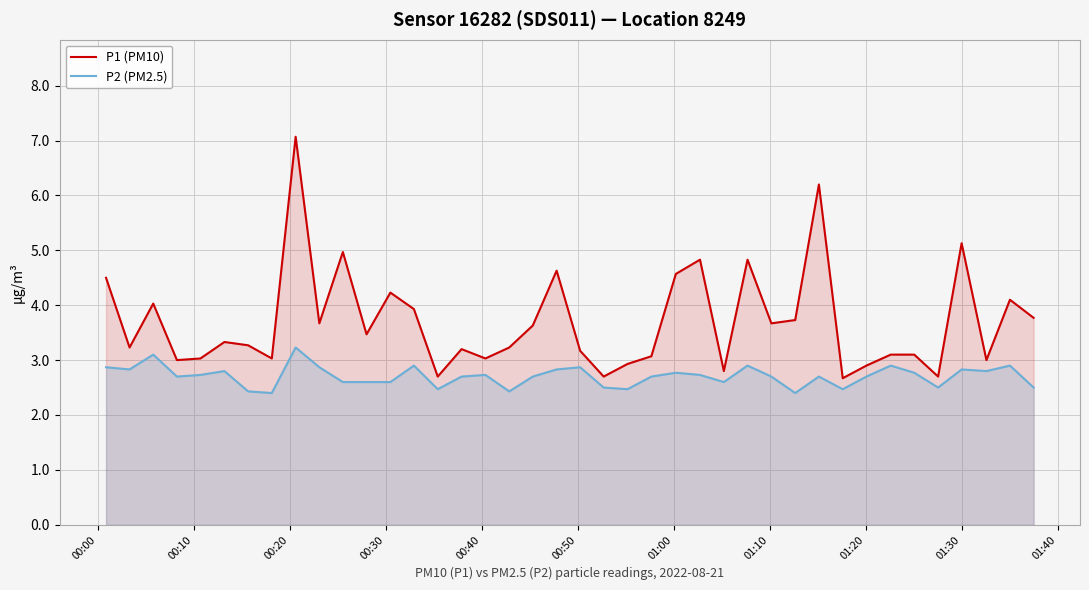

How many distinct data groups are displayed?

2